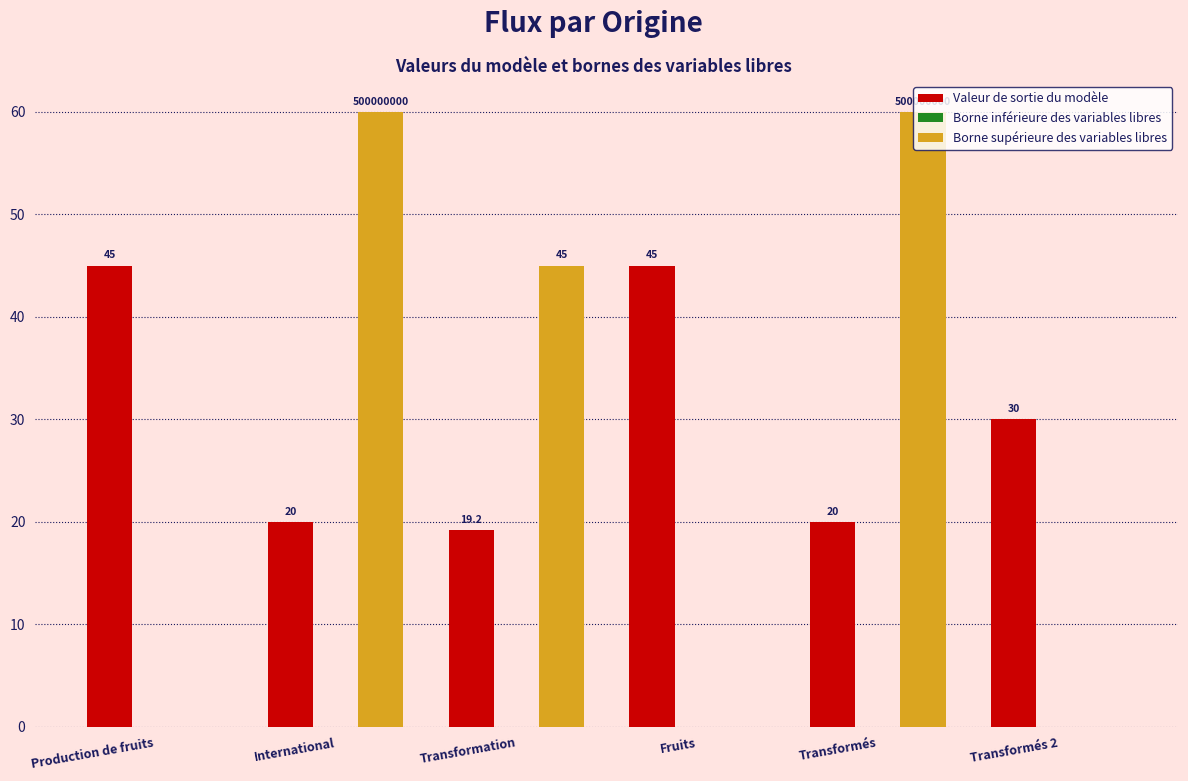

What is the greatest value displayed?

60.0